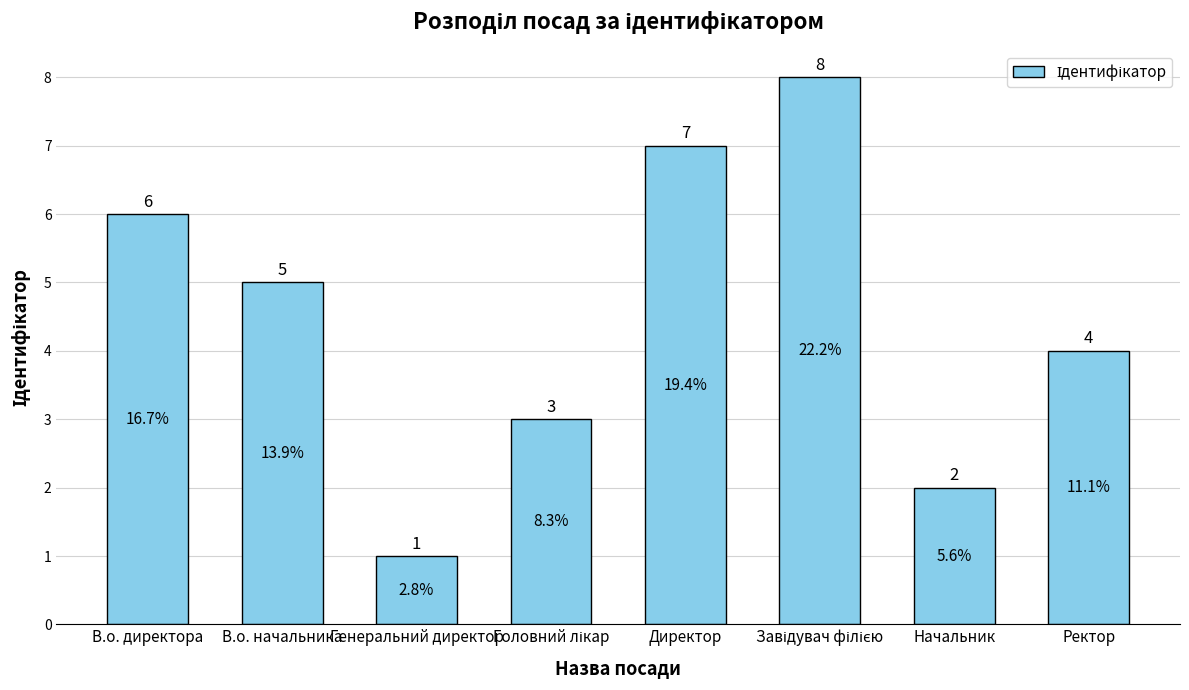

What is the maximum value shown in the chart?

8